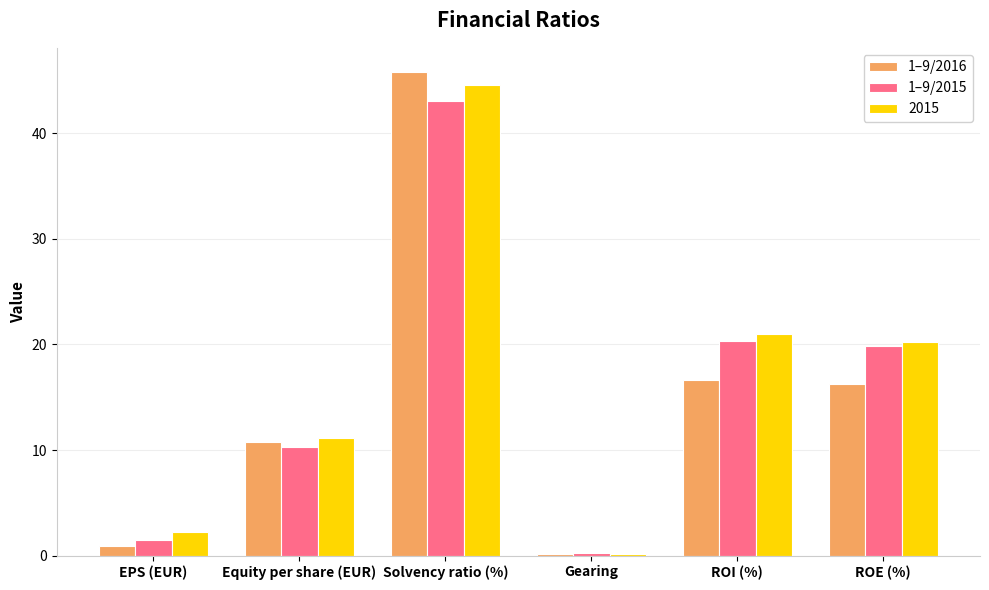

Which series has the largest range (max minus min)?

1–9/2016